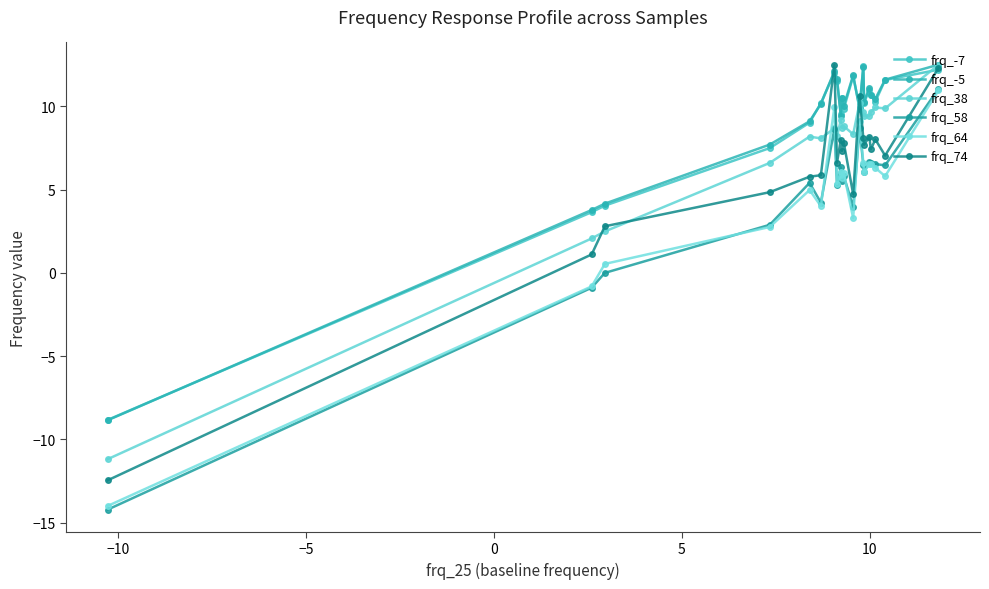

What is the sum of all frq_38 values?

148.9